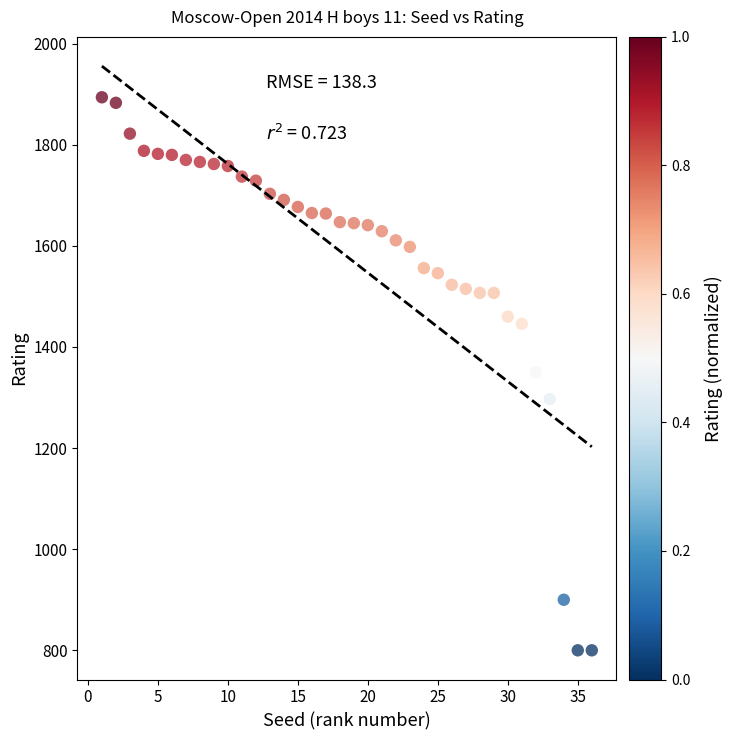

What is the range of Y values (max minus min)?

1094